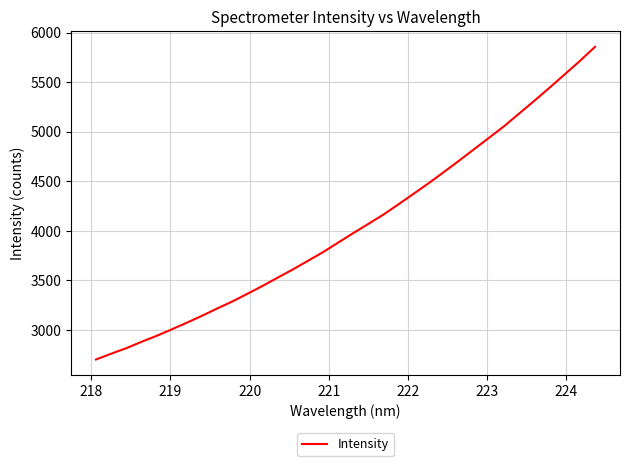

What is the maximum value shown in the chart?

5858.1